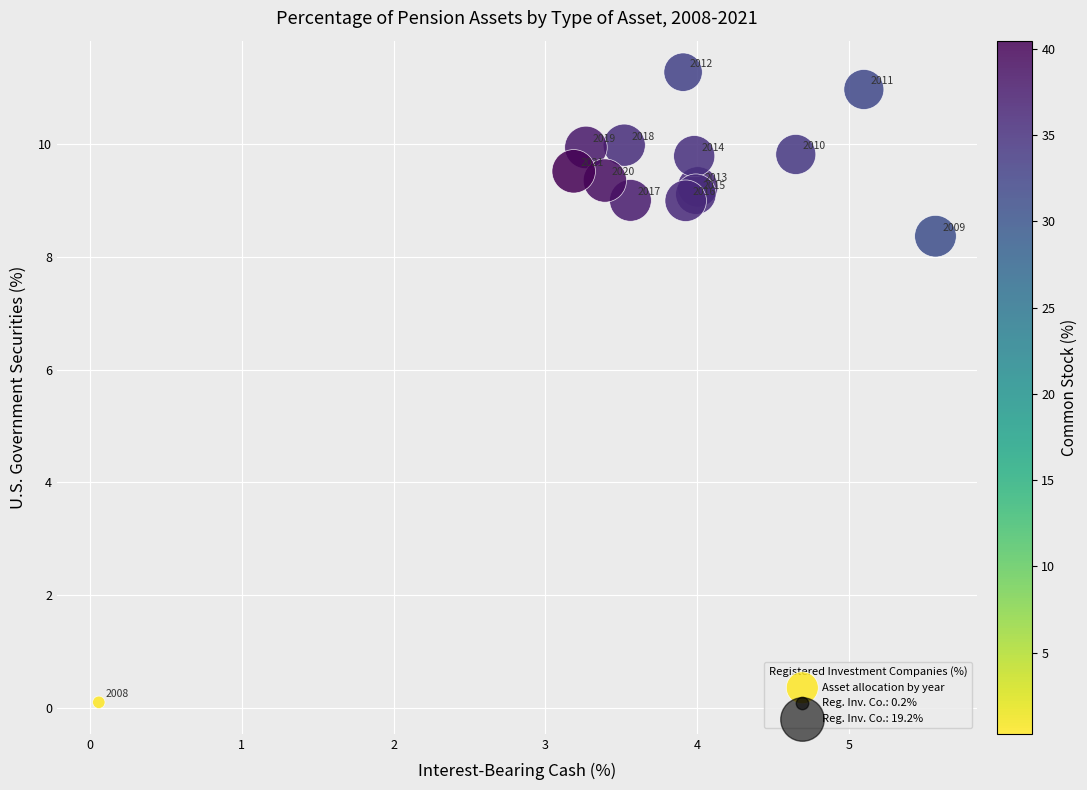

What Y value in the scatter plot is closest to 5?

8.4